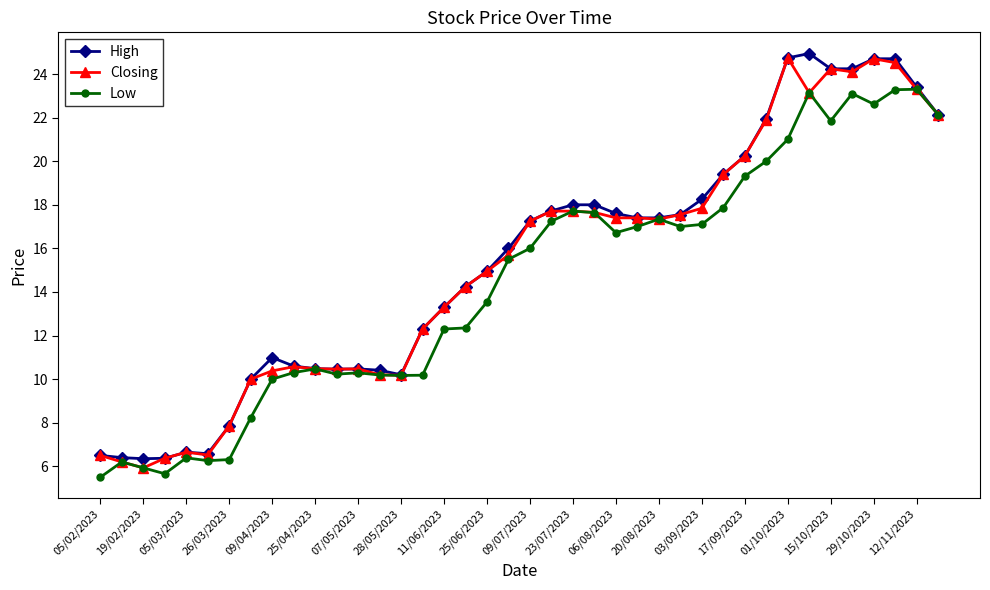

How many lines are shown in the chart?

3